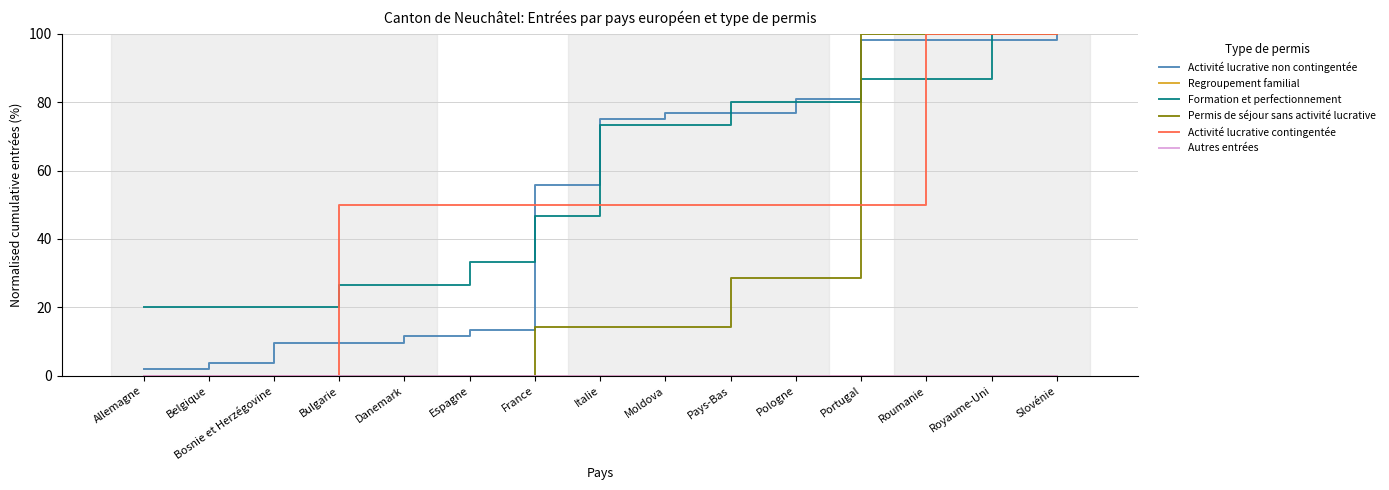

Rank the series at Royaume-Uni from lowest to highest value.

Regroupement familial, Autres entrées, Activité lucrative non contingentée, Formation et perfectionnement, Permis de séjour sans activité lucrative, Activité lucrative contingentée